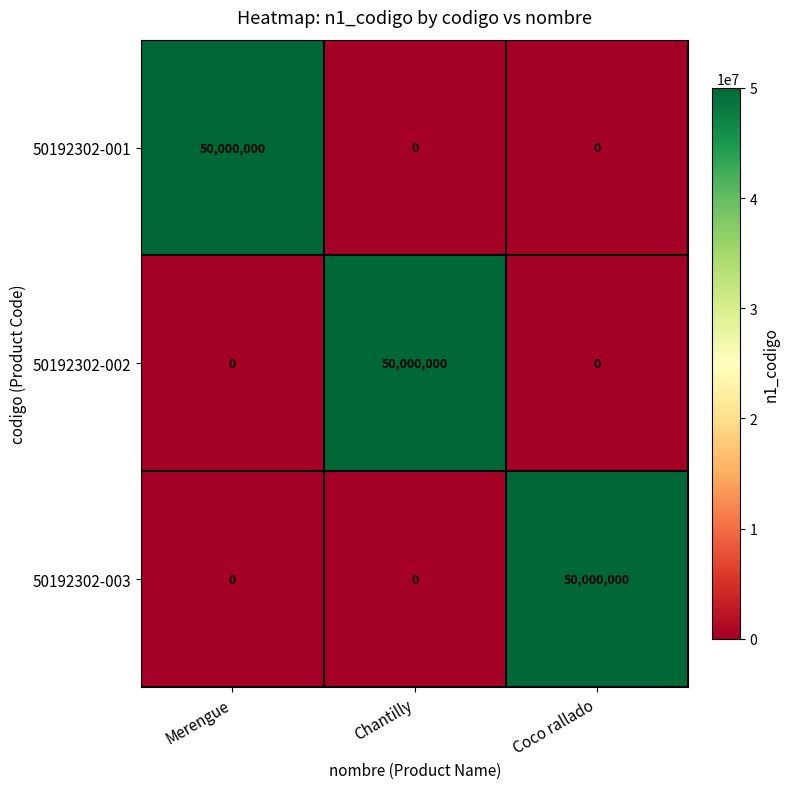

At how many categories does at least one series exceed 952432?

3